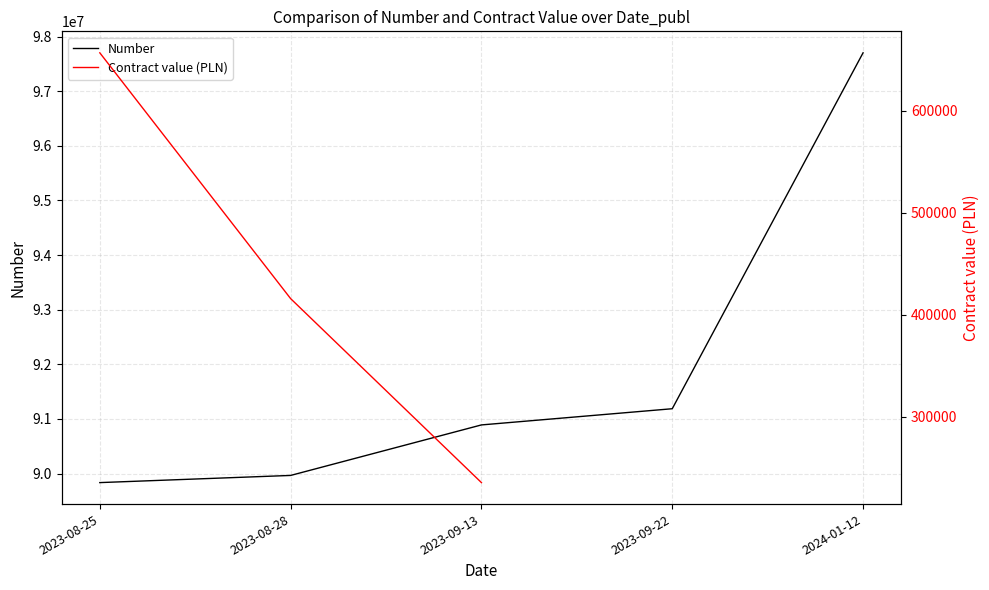

True or false: Contract value (PLN) and Number cross at least once.

False